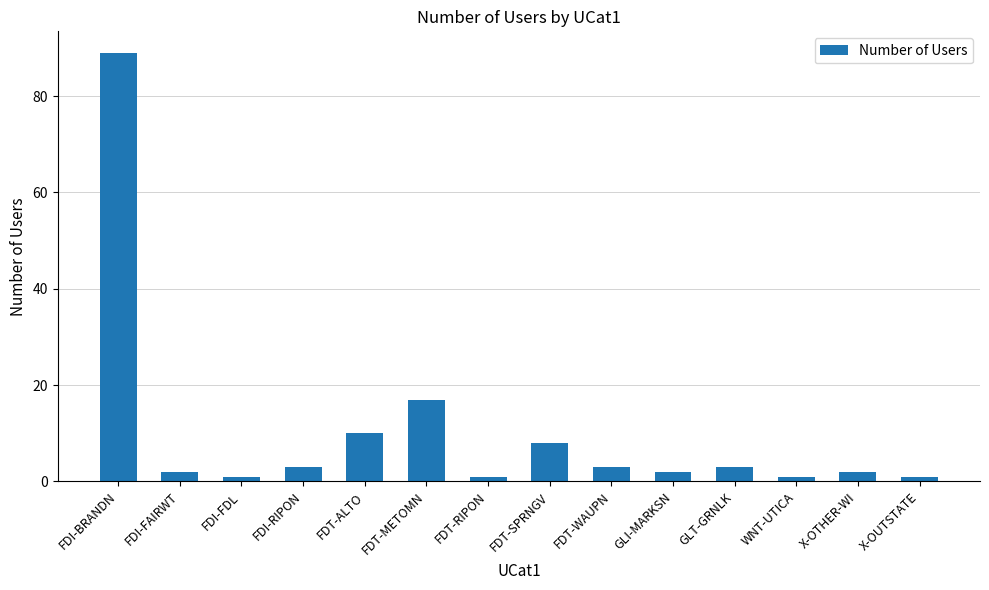

At which category does the chart reach its peak across all series?

FDI-BRANDN